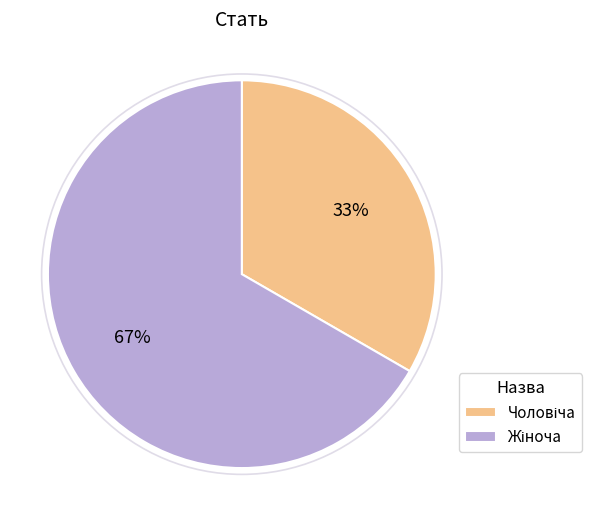

Does any single category account for the majority?

Yes